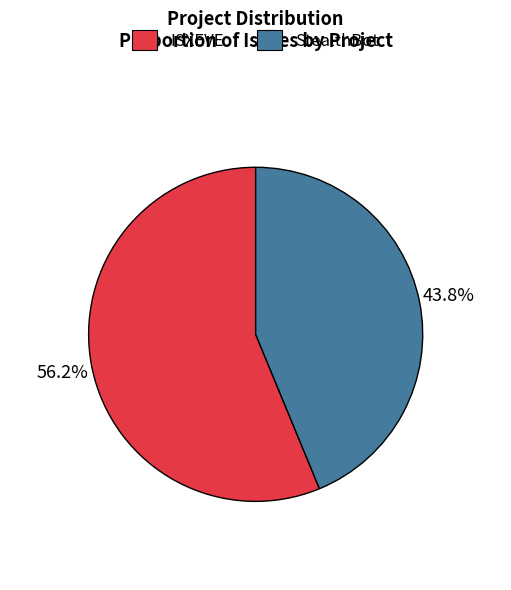

What is the majority slice?

ISXEVE